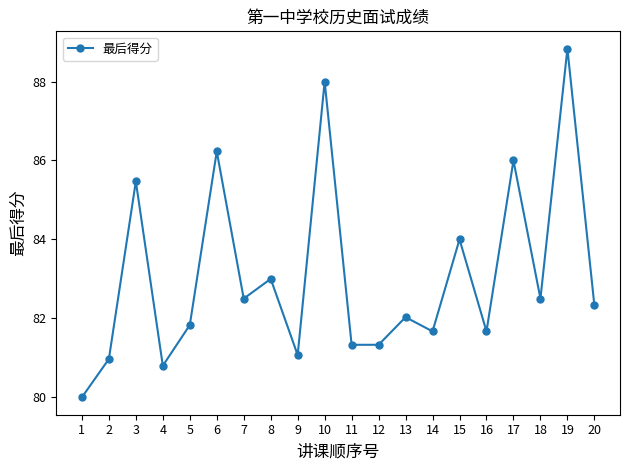

Which category has the highest value across all series?

19